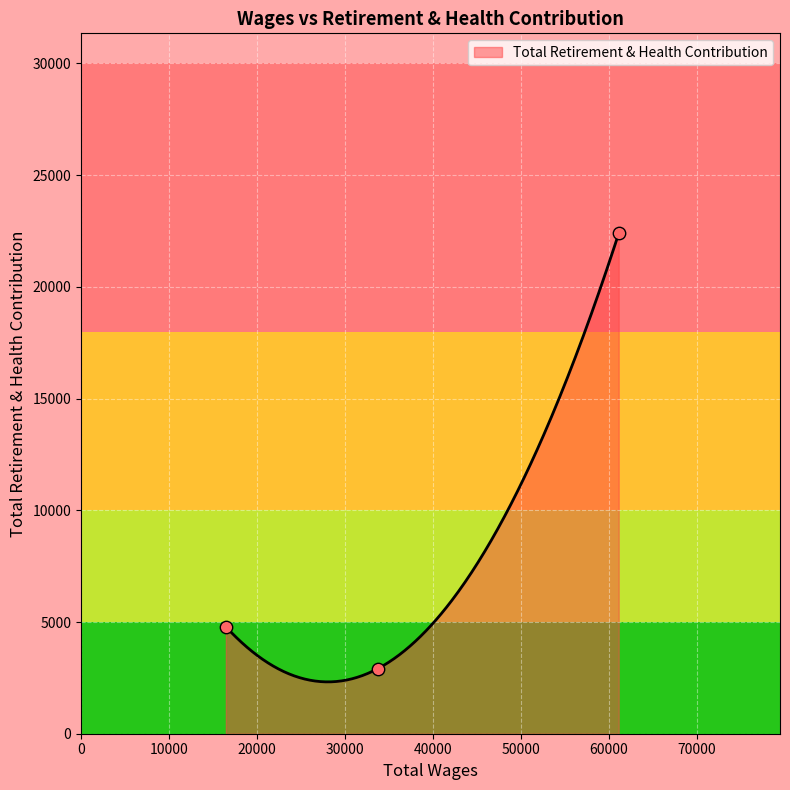

Approximately how many times larger is the value at 33756.0 compared to 16464.0?

0.6